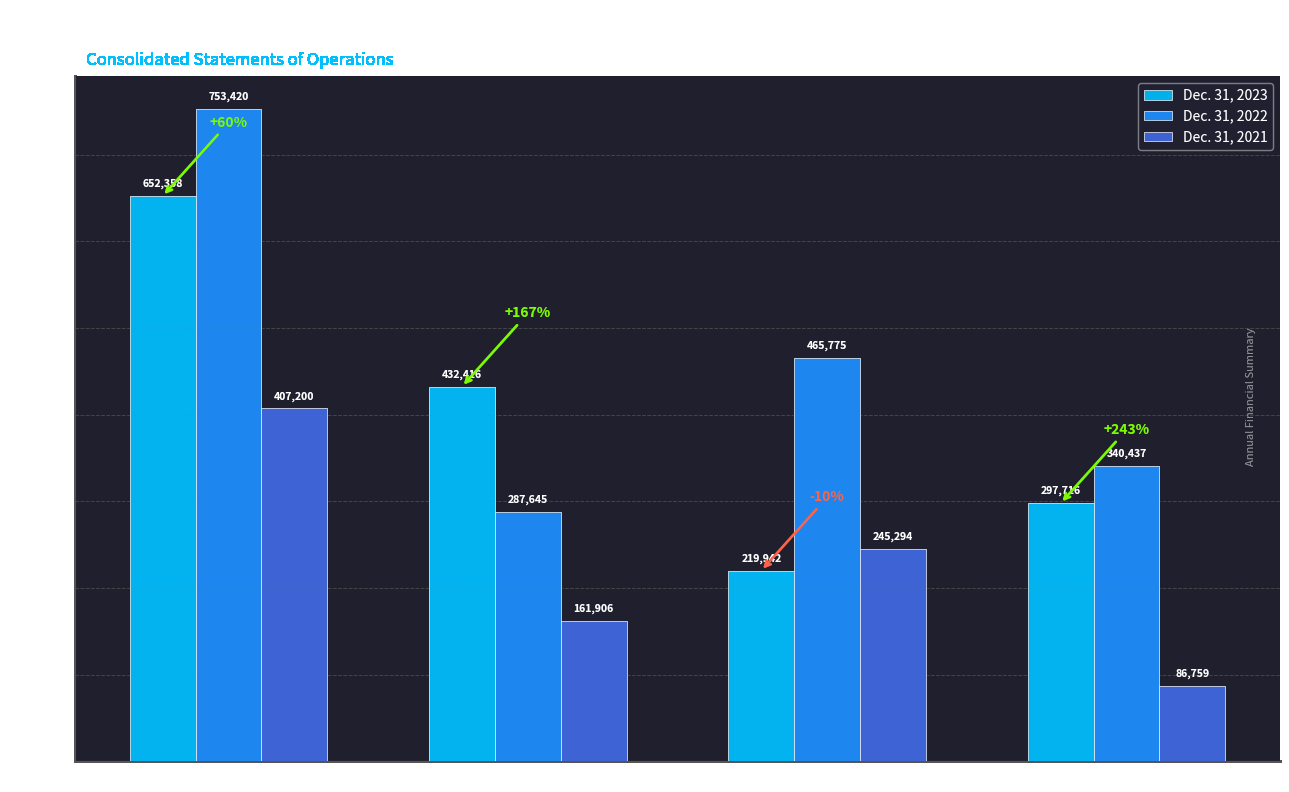

What is the difference between the Dec. 31, 2022 values at Oil and Gas Sales and Total Operating Expenses?

465775